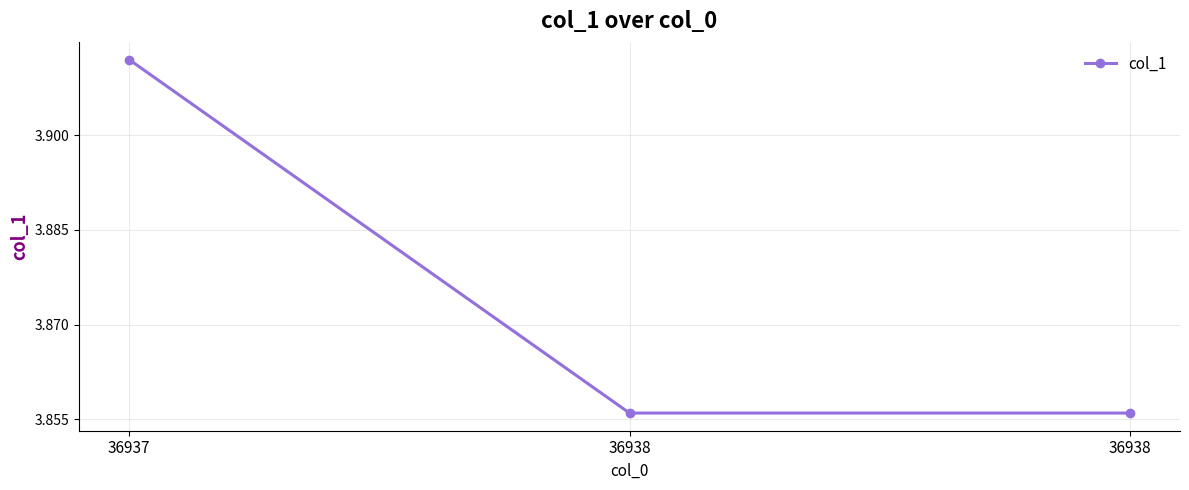

List the labels in order of value, largest first.

36937, 36938, 36938